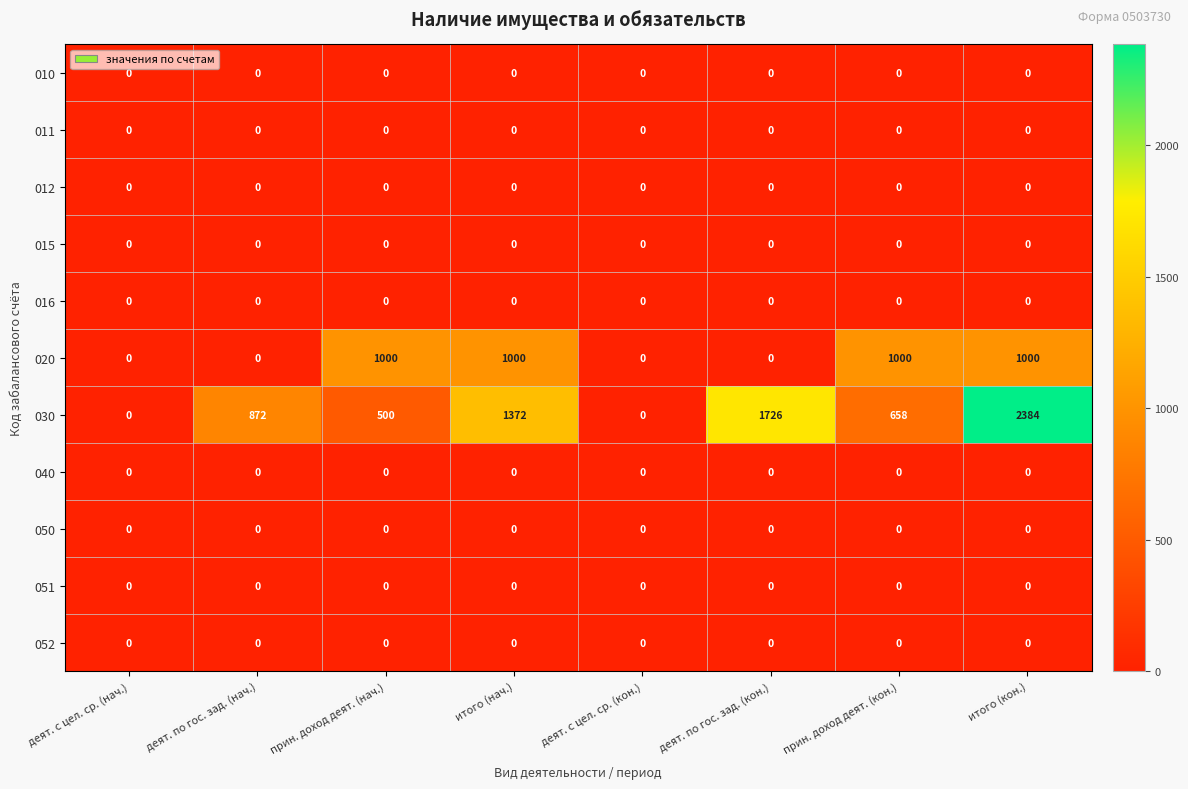

Count the number of data series in this chart.

11